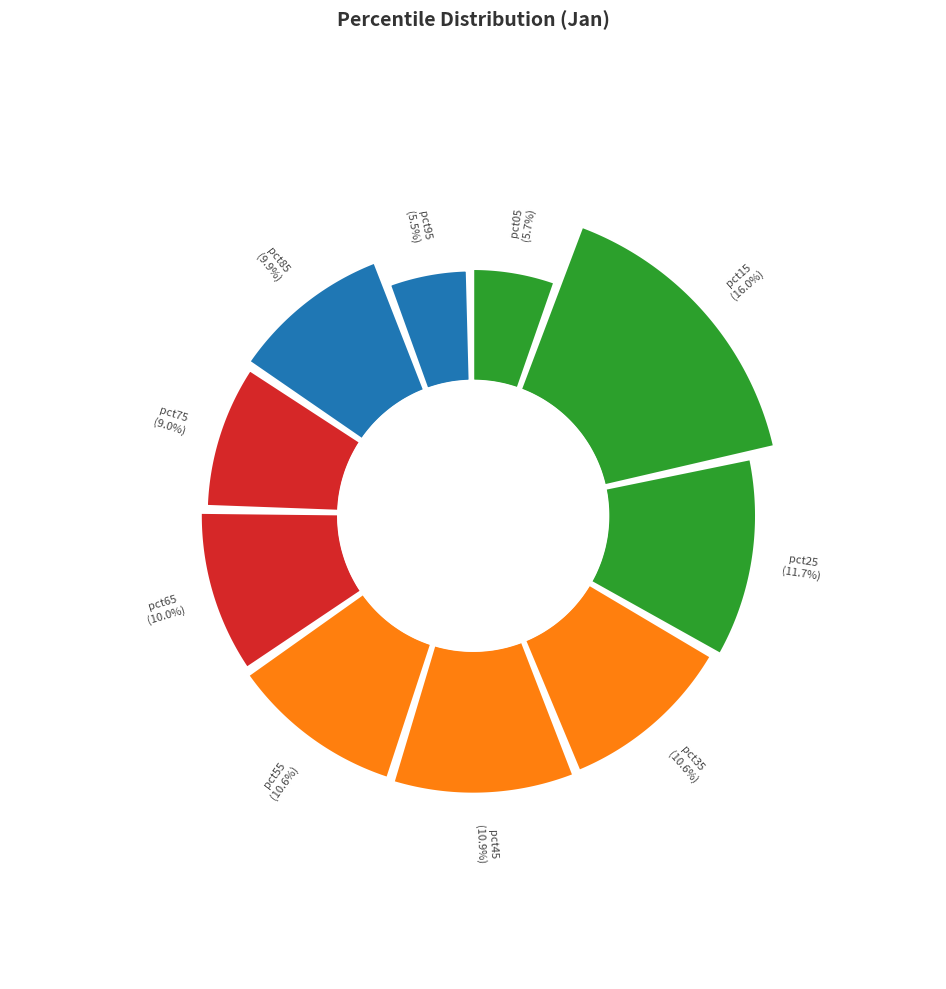

Between pct65 and pct25, which is larger?

pct25